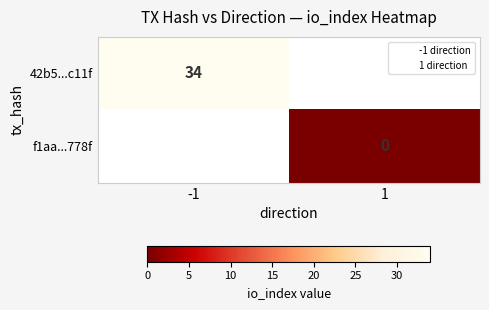

Rank the series by their maximum value, from highest to lowest.

42b5...c11f, f1aa...778f